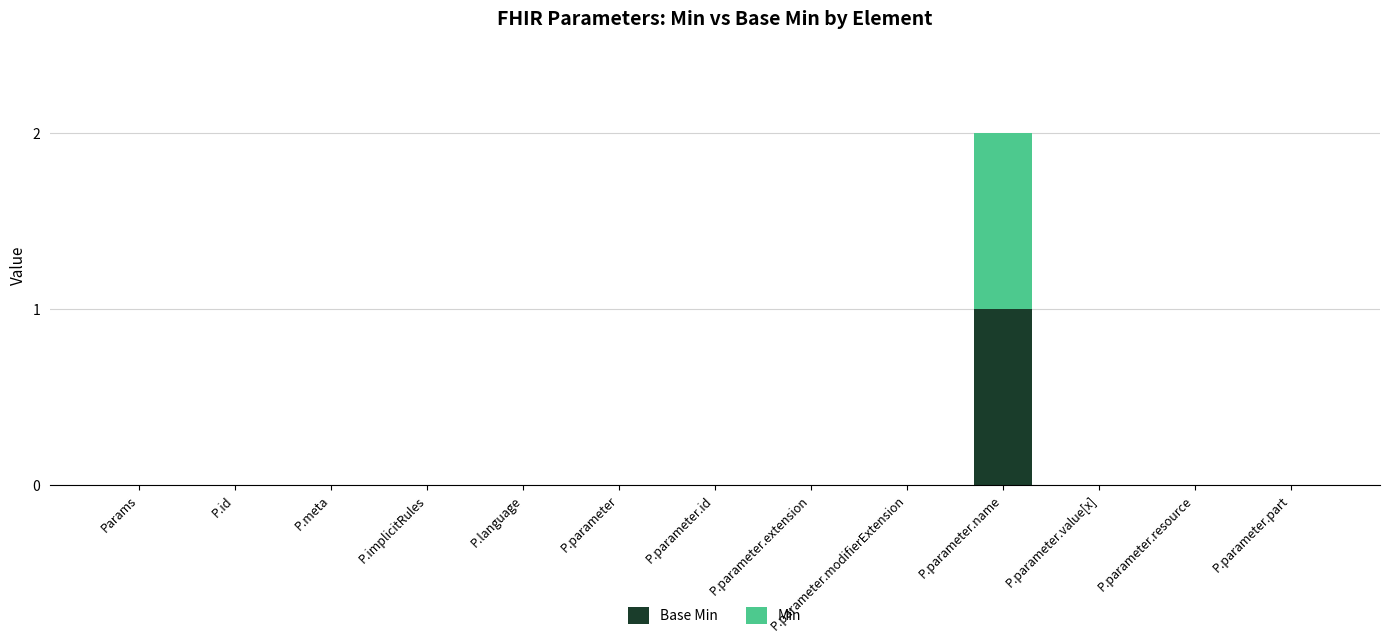

At which category is the sum across all series the highest?

P.parameter.name